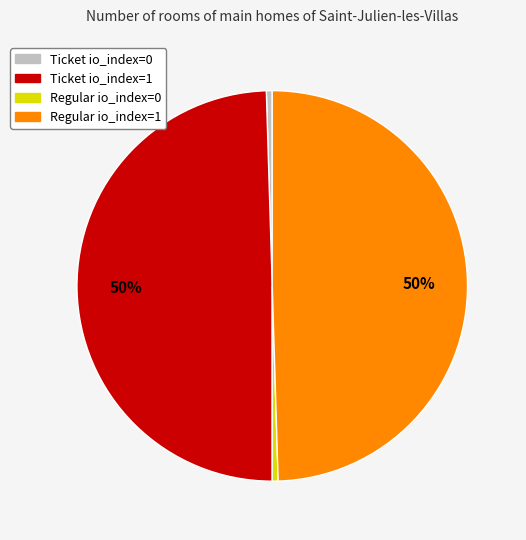

True or false: Ticket io_index=1 accounts for 62% of the total.

False